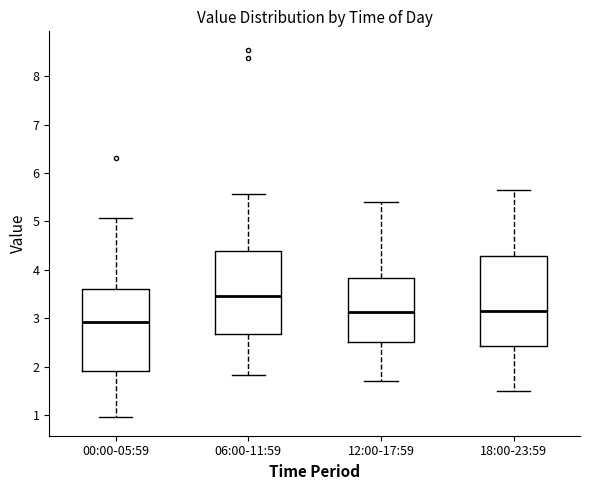

Reading left to right, transcribe this box plot: for each box, give where its median line is, the range the box spans, and where its two whiskers end, as read against the y-axis. The values are not printed on the chart, so give them approximately, as read against the axis.

00:00-05:59: median 2.9, box 1.9 to 3.6, whiskers 1.0 to 5.1
06:00-11:59: median 3.5, box 2.7 to 4.4, whiskers 1.8 to 5.6
12:00-17:59: median 3.1, box 2.5 to 3.8, whiskers 1.7 to 5.4
18:00-23:59: median 3.2, box 2.4 to 4.3, whiskers 1.5 to 5.7